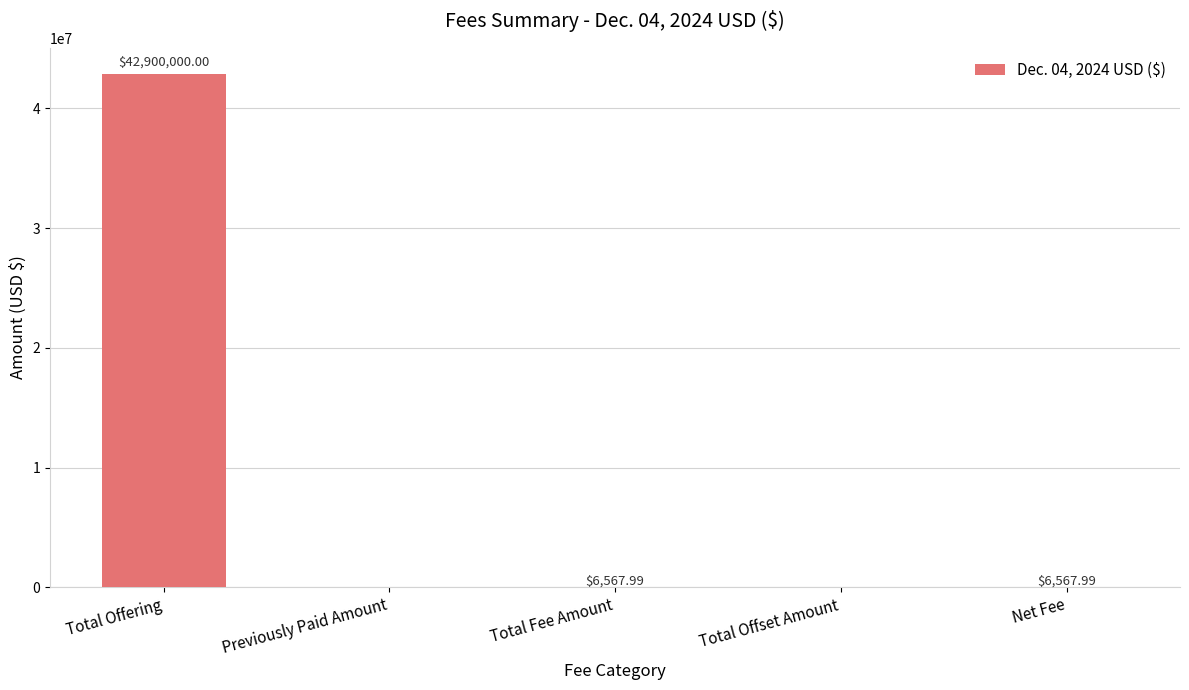

The value at Previously Paid Amount is 0.0. True or false?

True